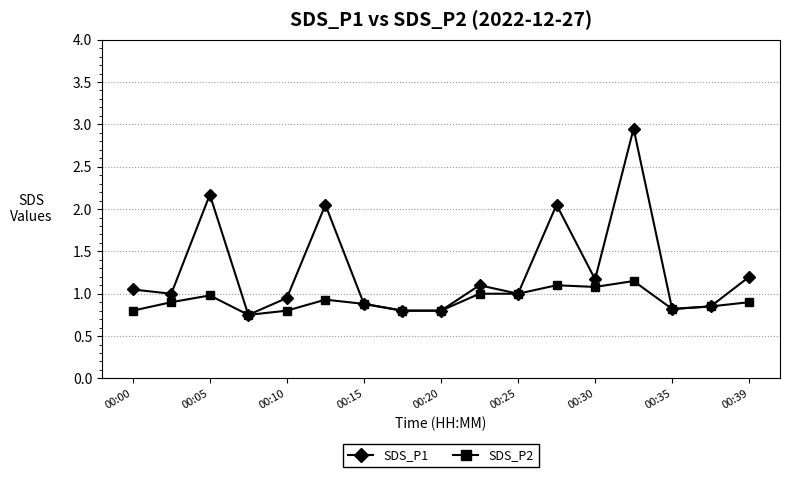

Which series has the largest total across all categories?

SDS_P1